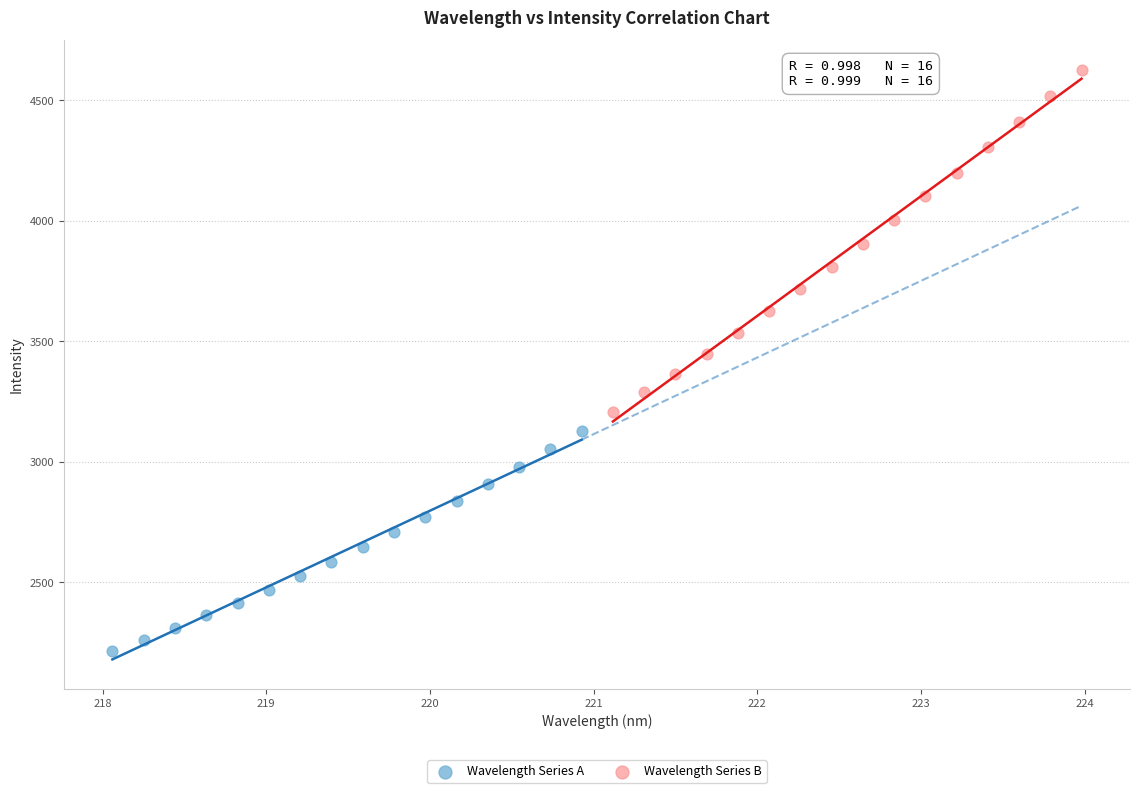

Which series has the largest Y range (max minus min)?

Wavelength Series B